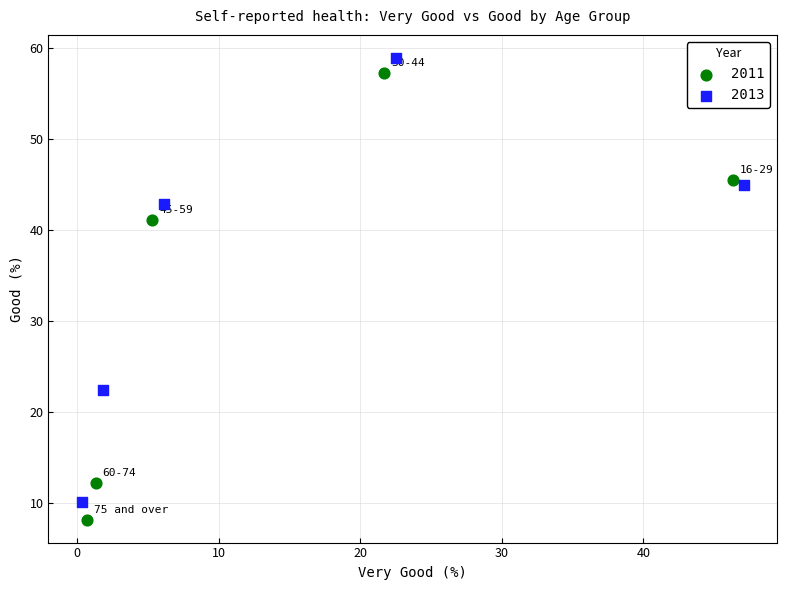

What are all the series names shown in the legend?

2011, 2013